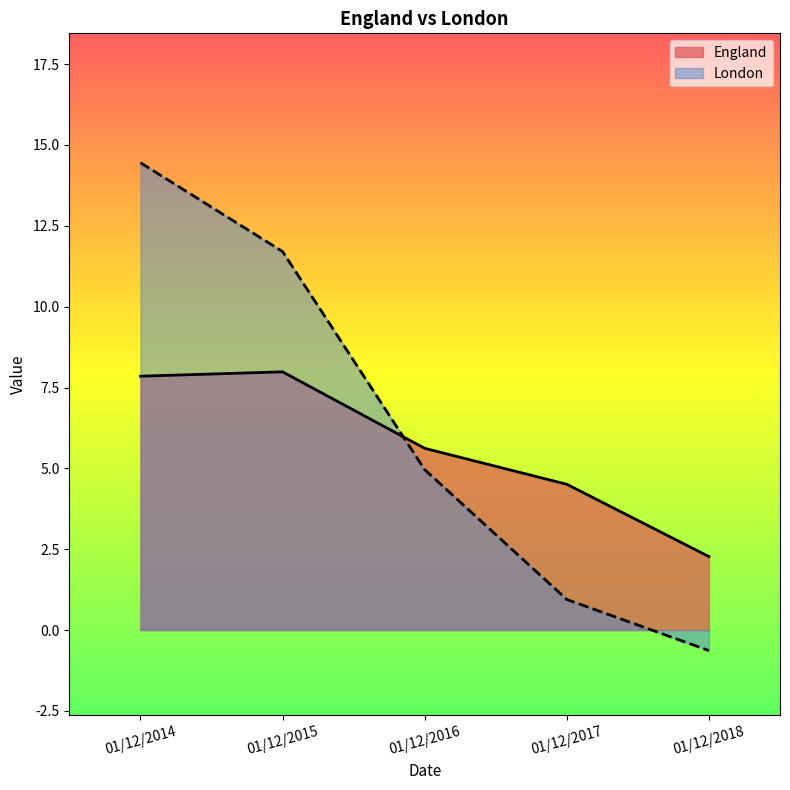

How many times do London and England cross each other?

1